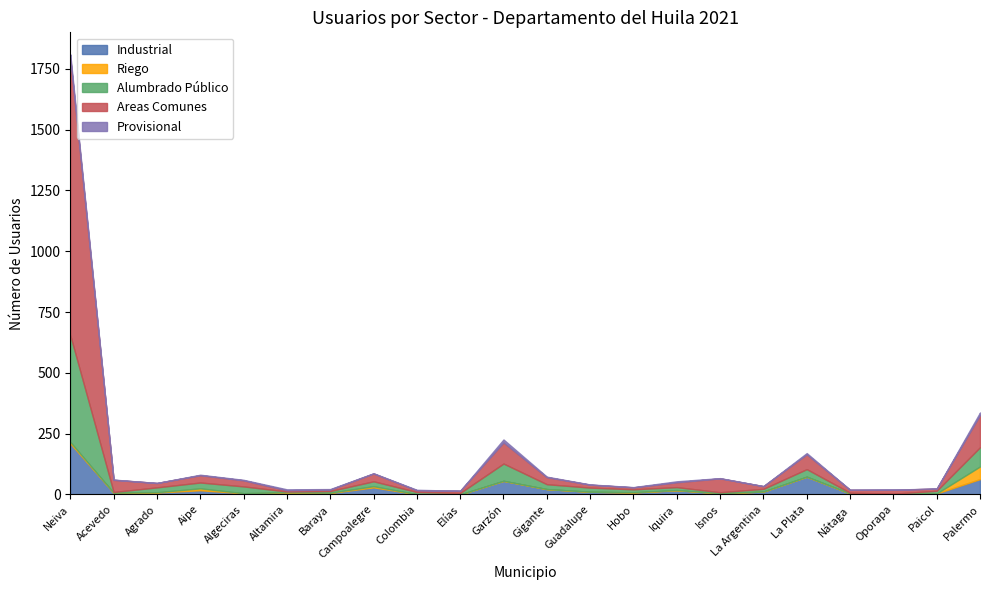

Between Aipe and Baraya, which is larger?

Aipe